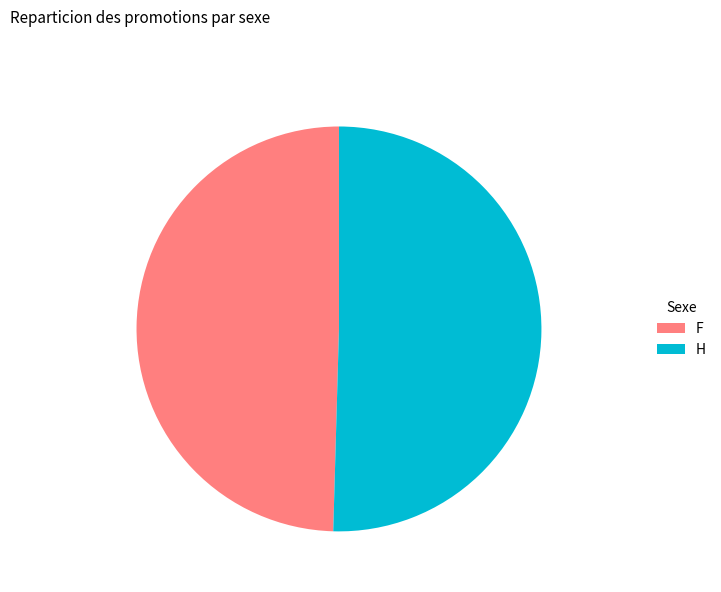

Is H the majority of the pie?

Yes